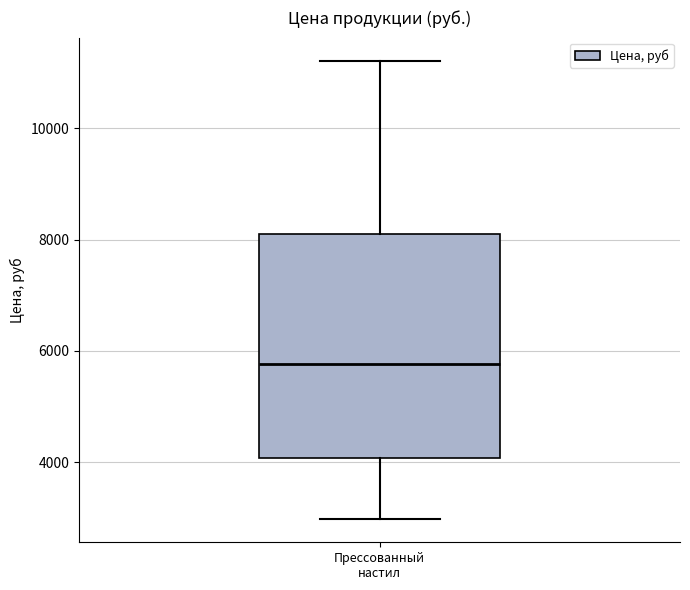

Transcribe this box plot: give where the median line is, the range the box spans, and where the two whiskers end, as read against the y-axis. The values are not printed on the chart, so give them approximately, as read against the axis.

median 5800, box 4000 to 8200, whiskers 3000 to 11200